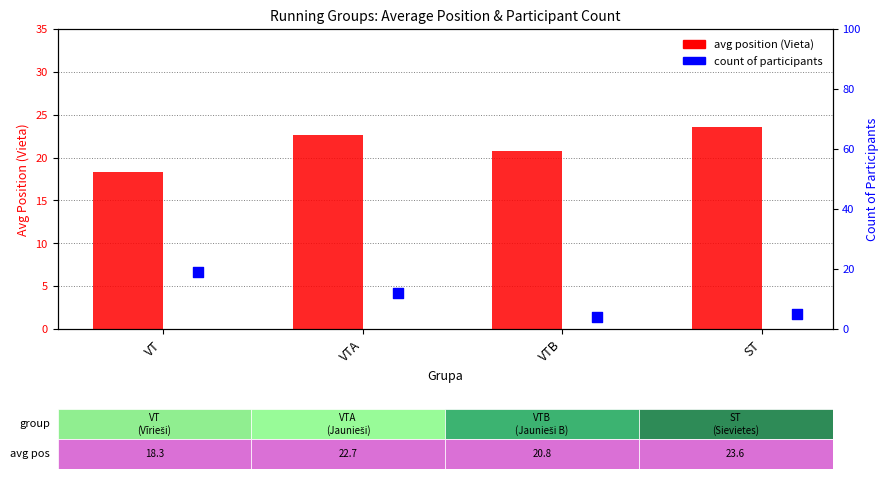

Which series has the widest spread of Y values?

count of participants